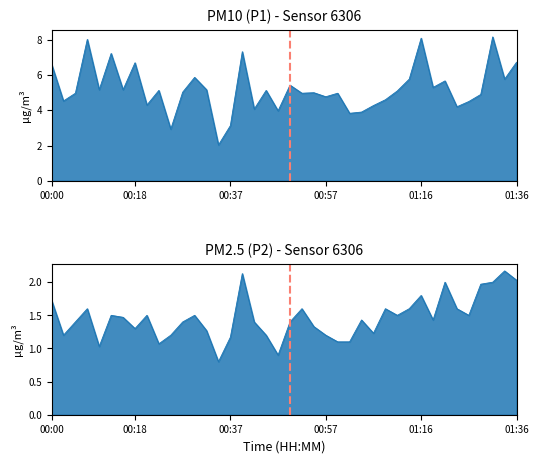

True or false: P2 and P1 cross at least once.

False